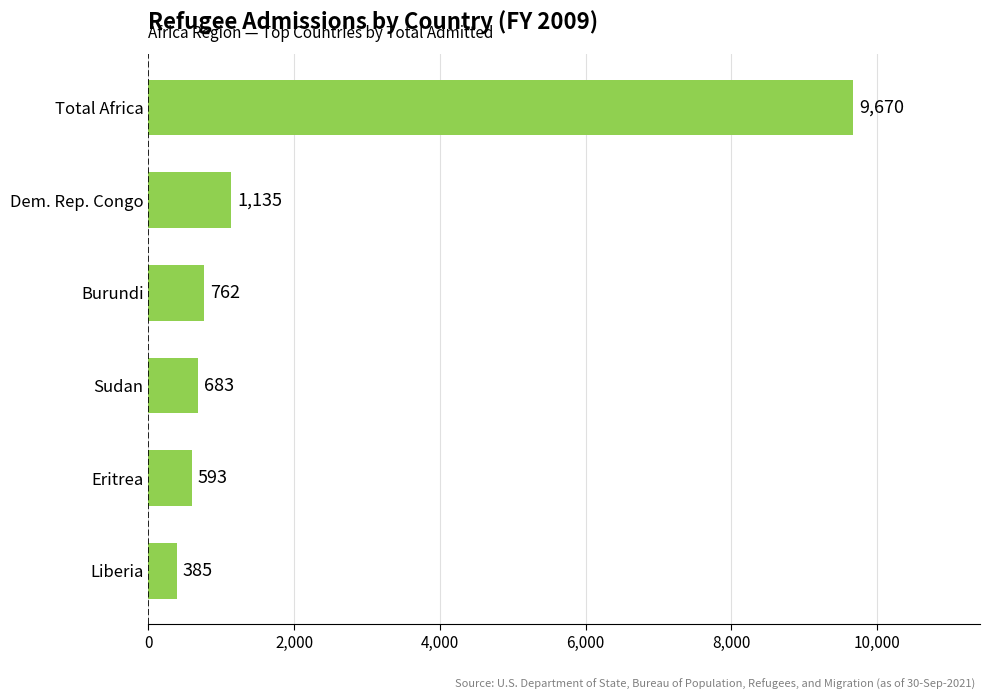

Are the bars horizontal?

Yes